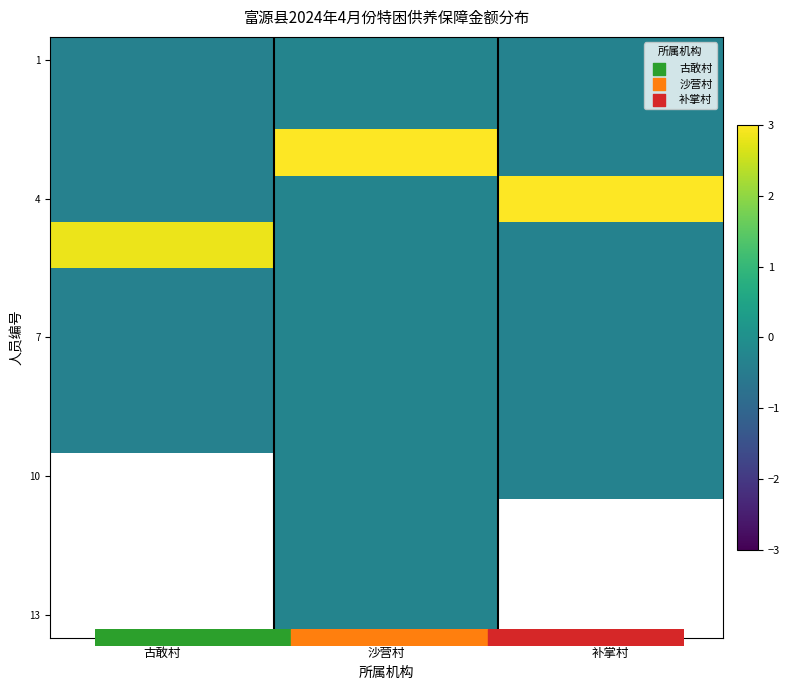

How many values in 4 are above zero?

1